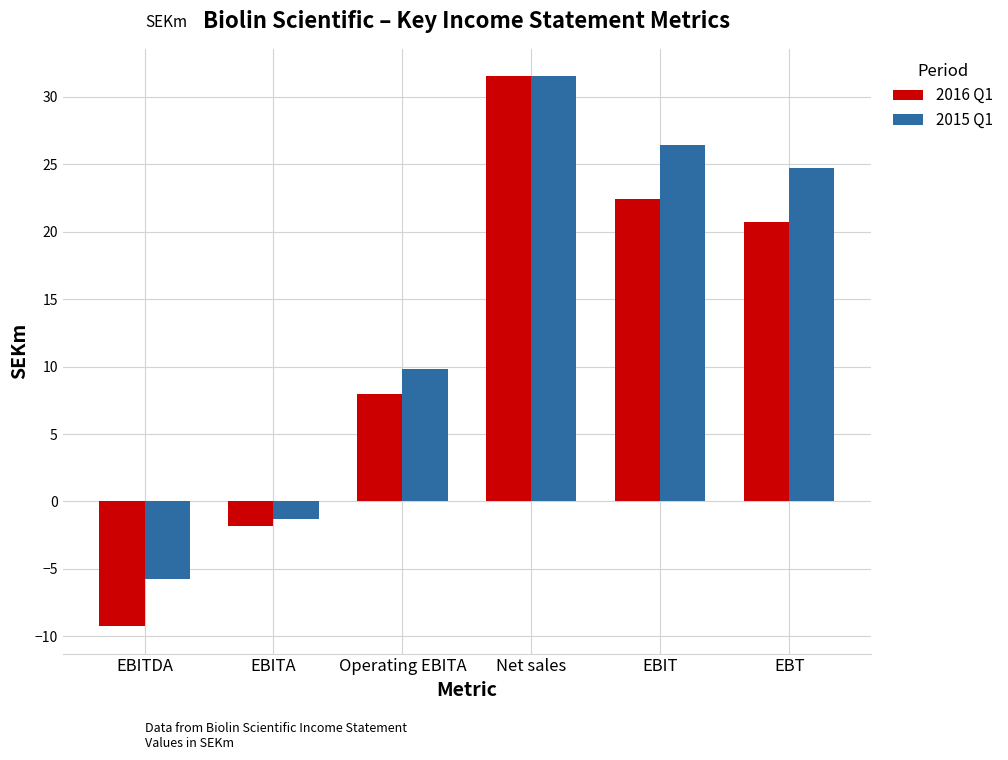

What is the label of the 6th bar from the left?

EBT